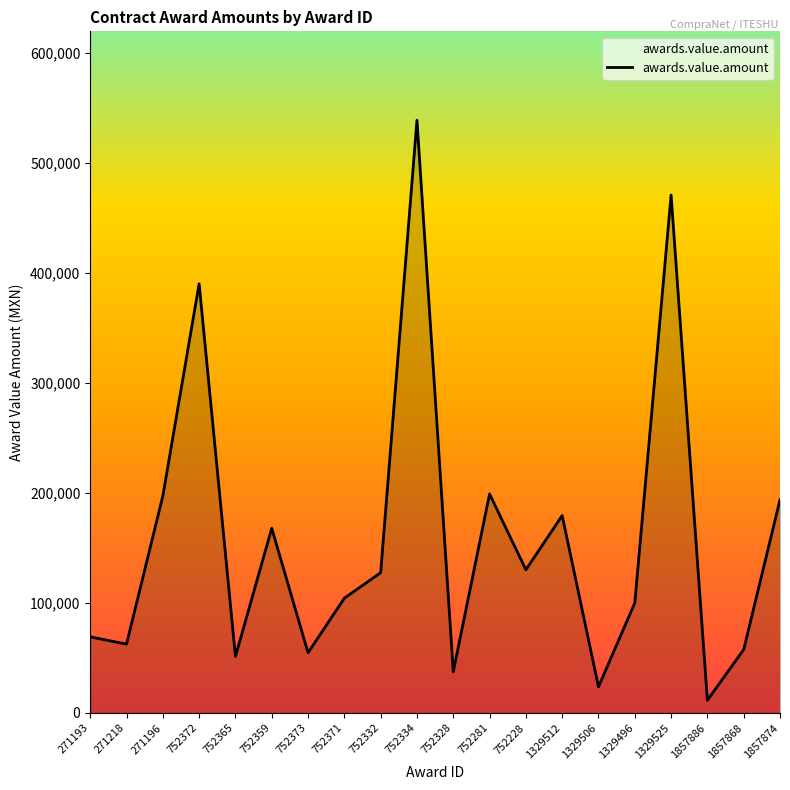

What is the sum of all values?

3167721.0